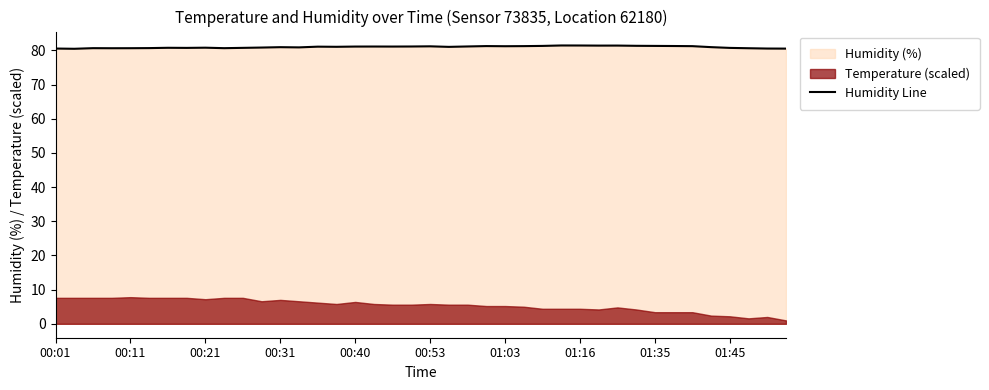

Does the chart display data point markers on the line(s)?

No